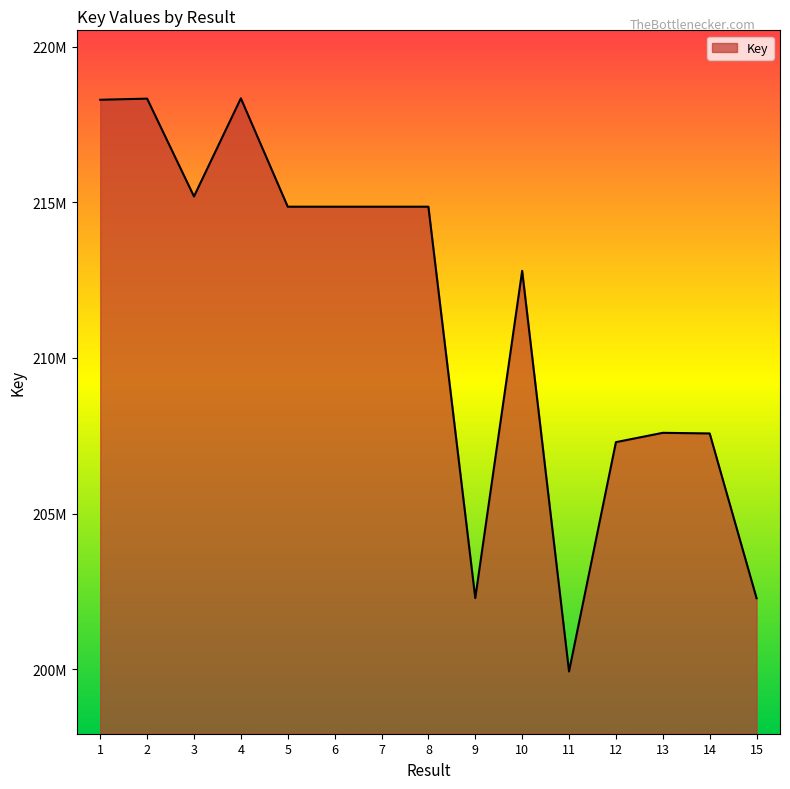

Which label corresponds to the smallest value in the chart?

11